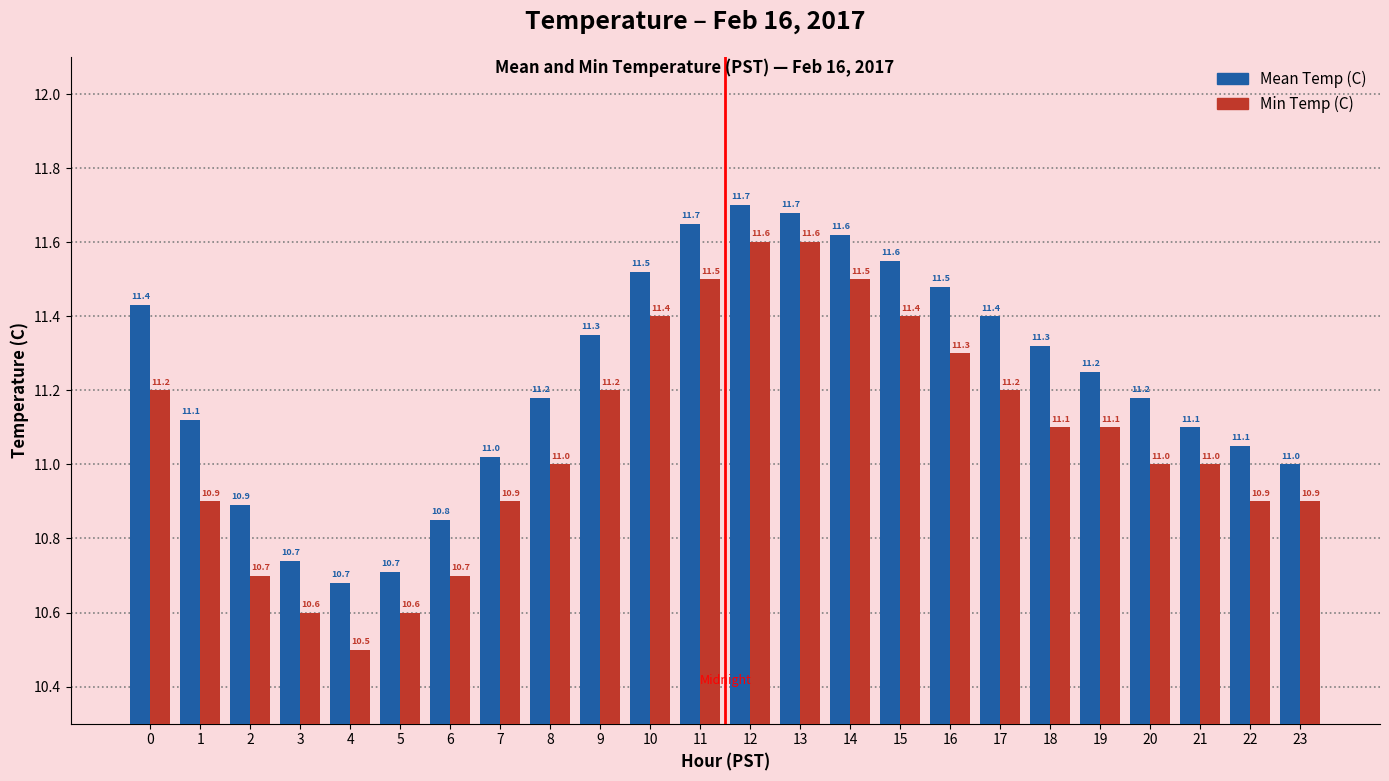

Is the value of Mean Temp (C) at 9 greater than the value of Min Temp (C) at 4?

Yes